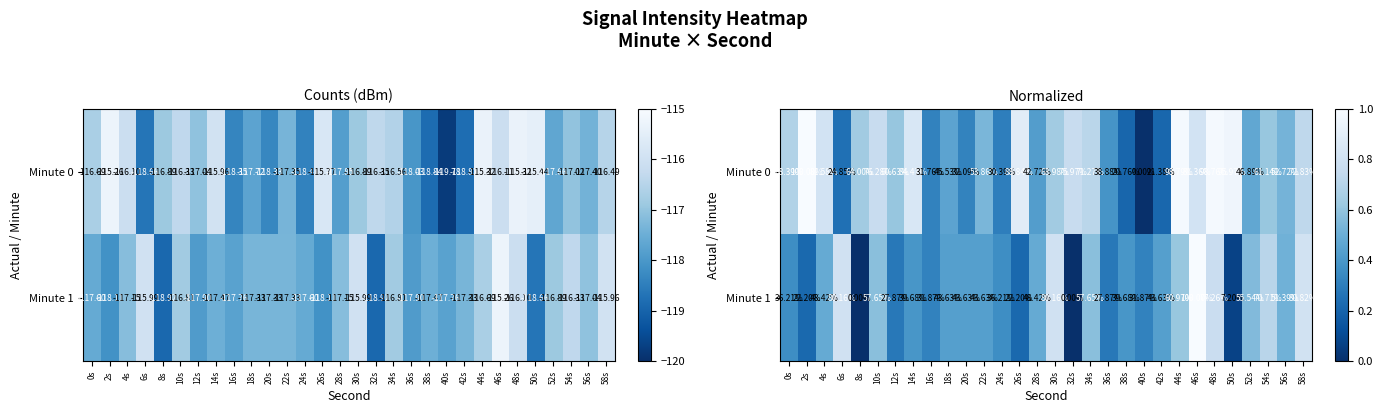

What is the spread (max minus min) of values at 40s?

0.3